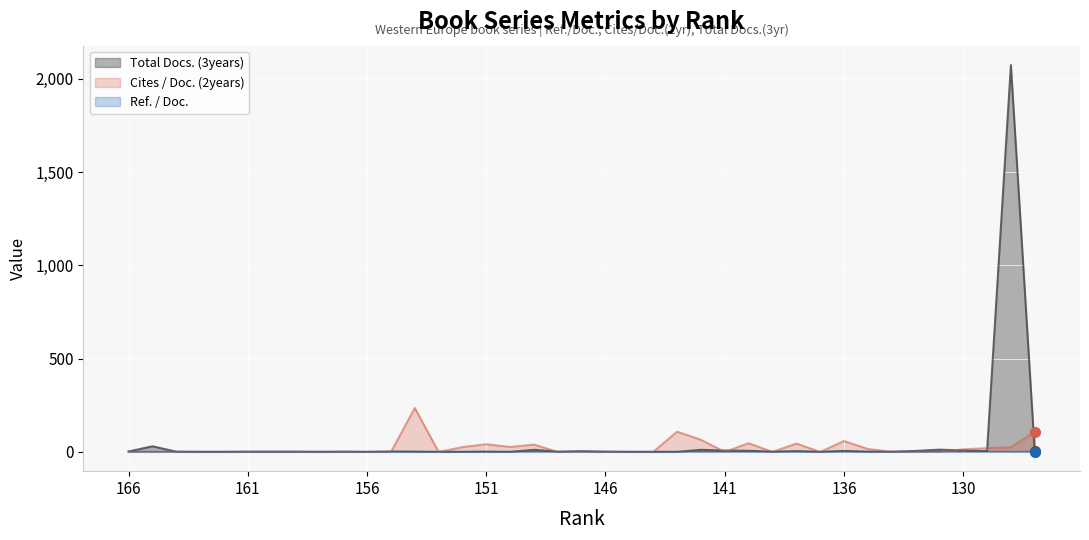

What is the value of the Cites / Doc. (2years) point at the 15th from the left?

25.7